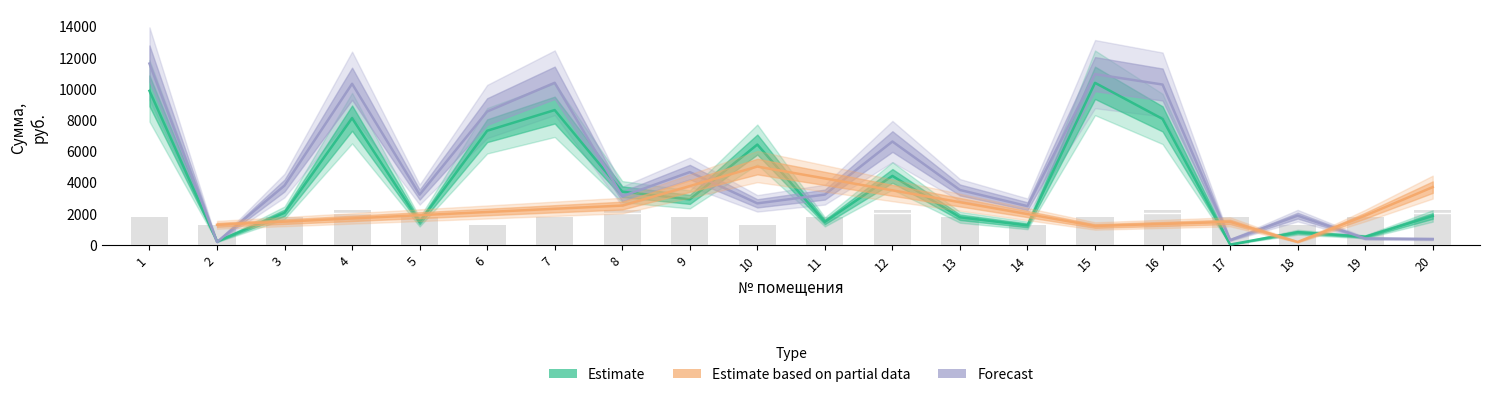

What is the sum of the zadolzhennost values at 4 and 9?

10999.5